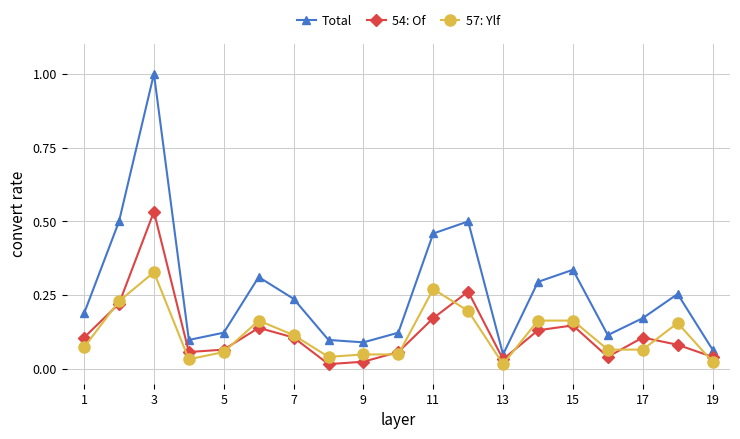

Rank the series by their maximum value, from lowest to highest.

57: Ylf, 54: Of, Total